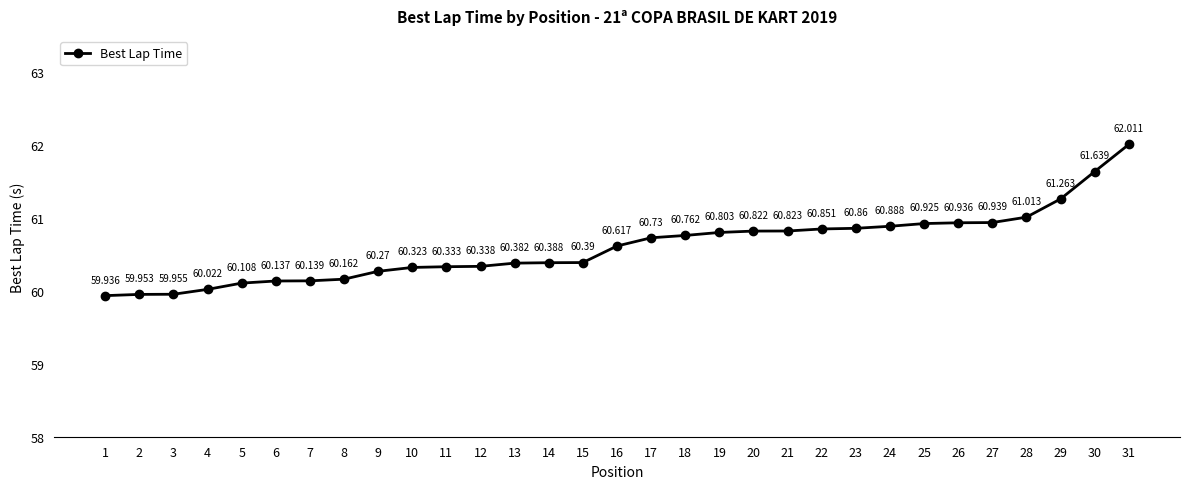

At which category does the chart reach its minimum across all series?

1